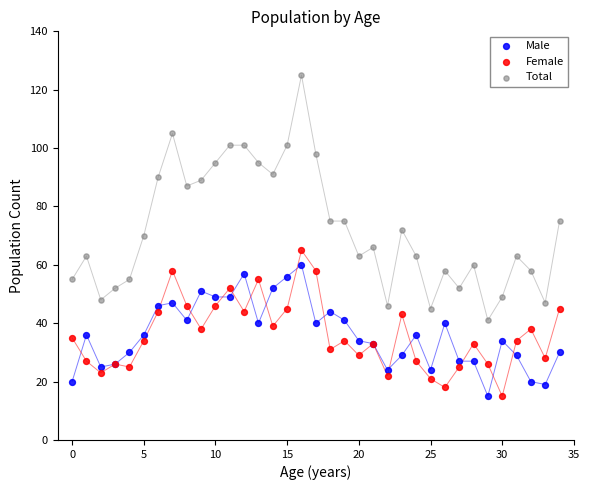

In the Total series, what Y value is closest to 83?

87